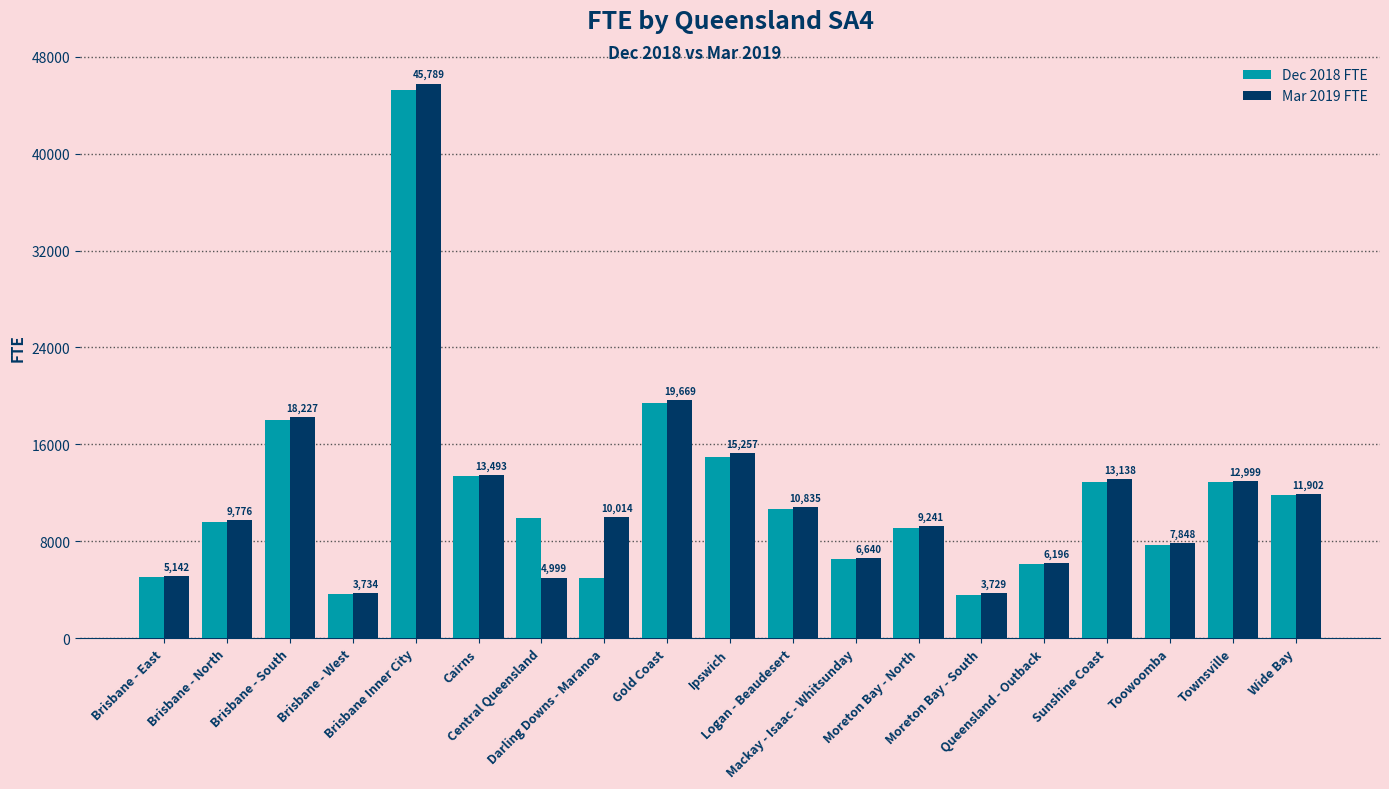

At how many categories does at least one series exceed 17003?

3